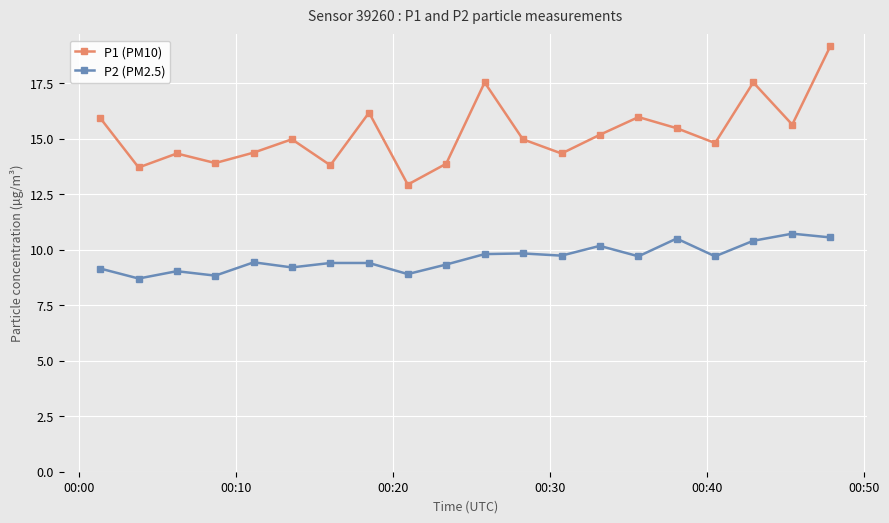

What is the value of the P2 (PM2.5) point at the 14th from the left?

10.2